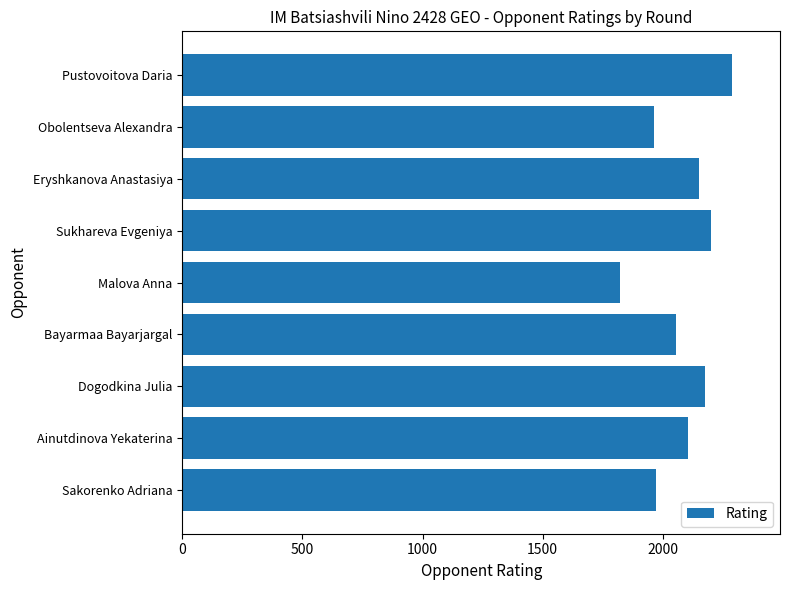

How many categories are shown in the chart?

9